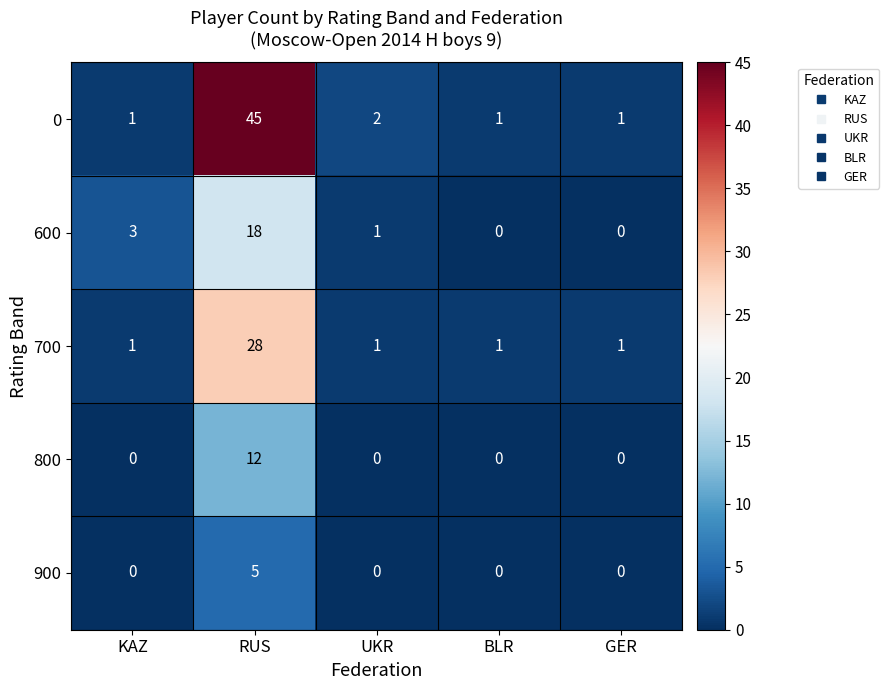

What is the spread (max minus min) of values at RUS?

40